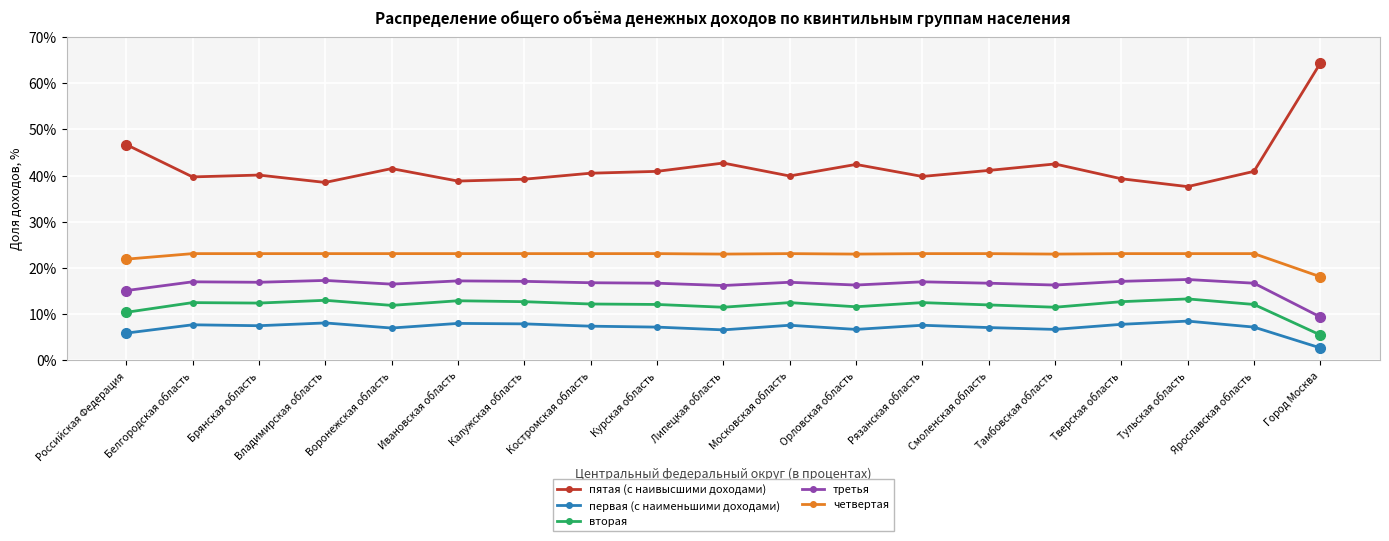

What is the label of the 15th point from the left?

Тамбовская область